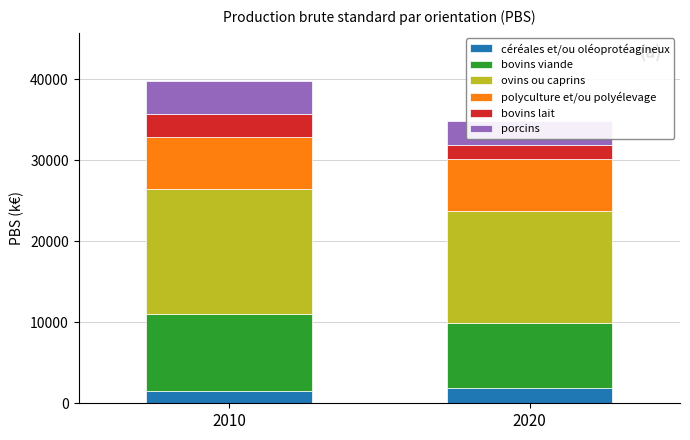

True or false: ovins ou caprins has a value of 22056.7 at 2020.

False